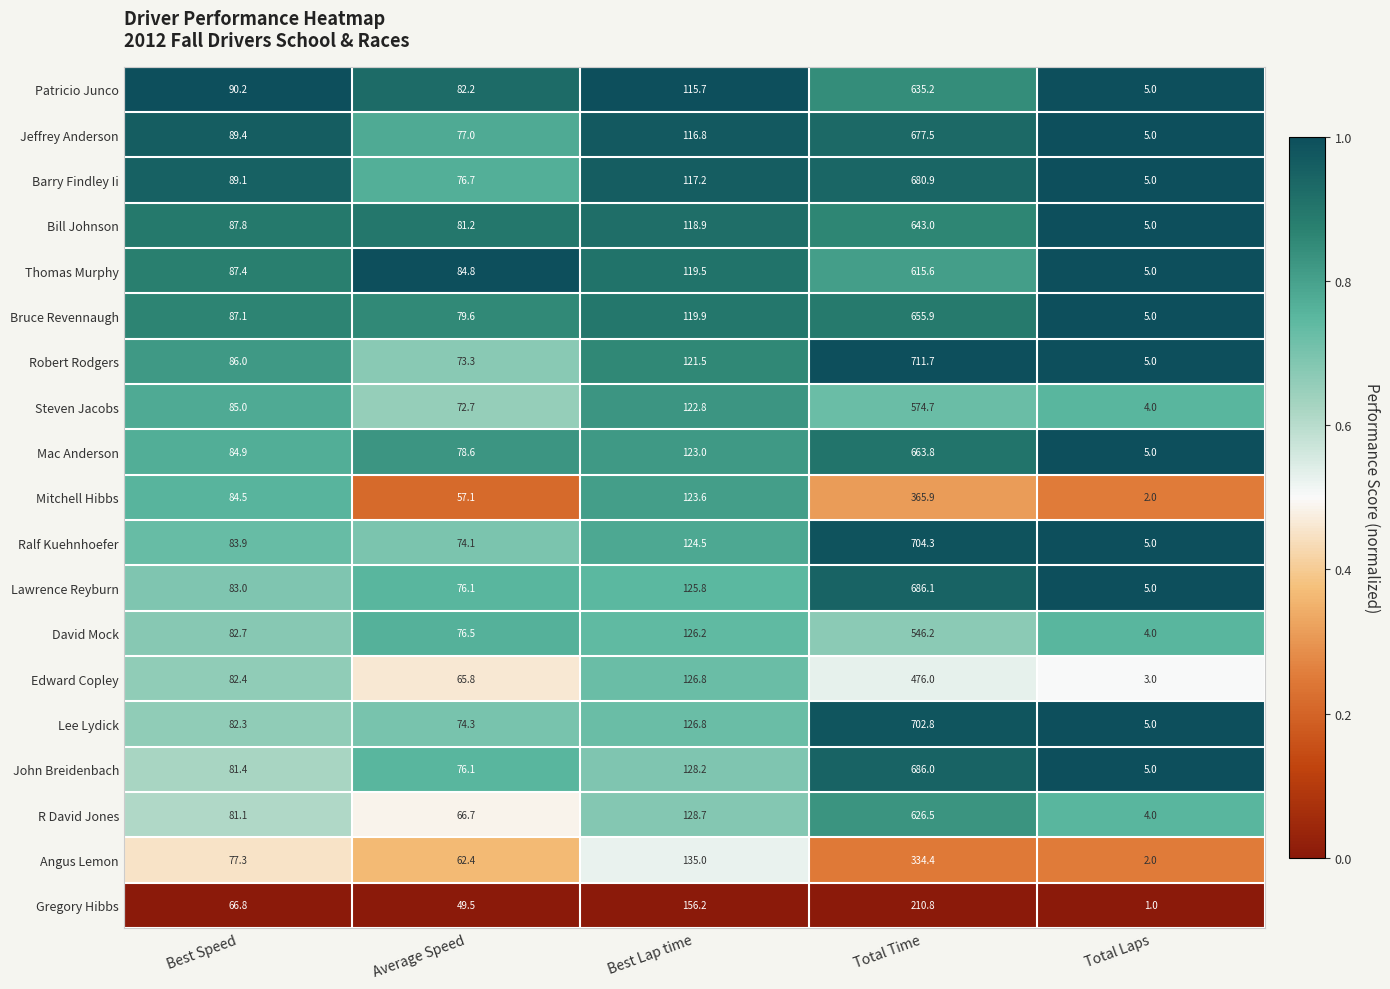

What is the total value across all series at Best Speed?

1592.3